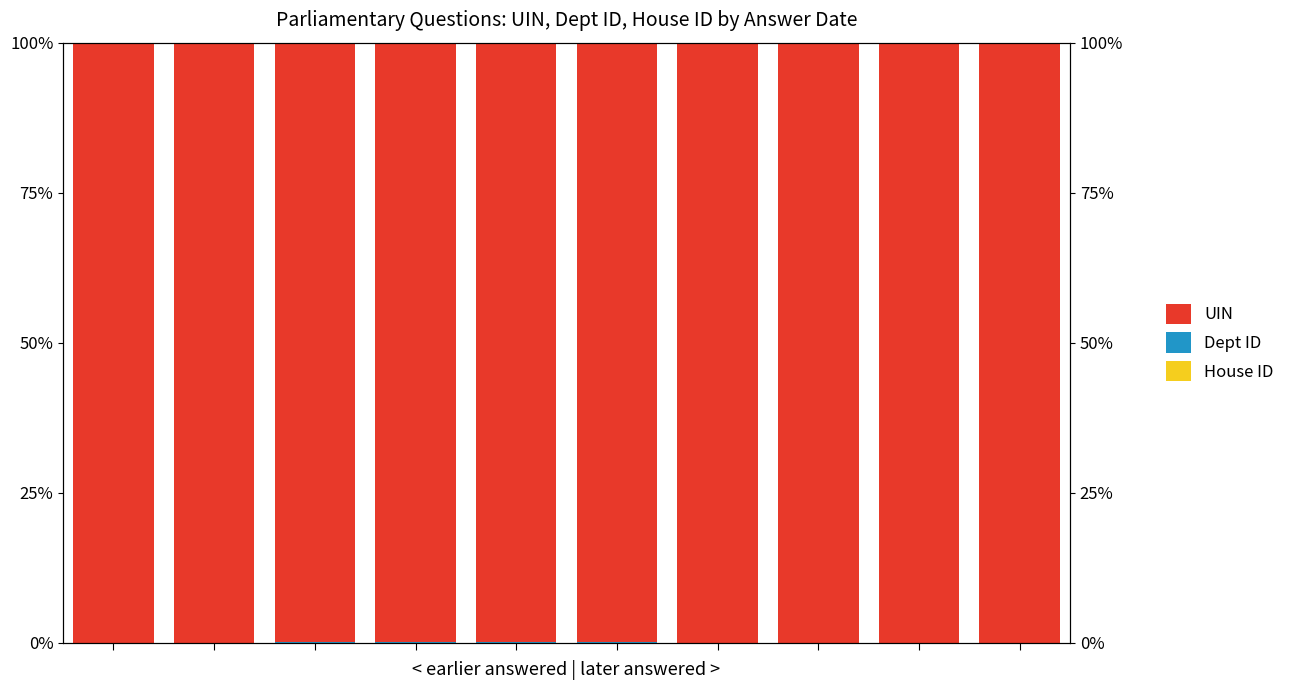

Which has a higher value, 1 or 8?

8